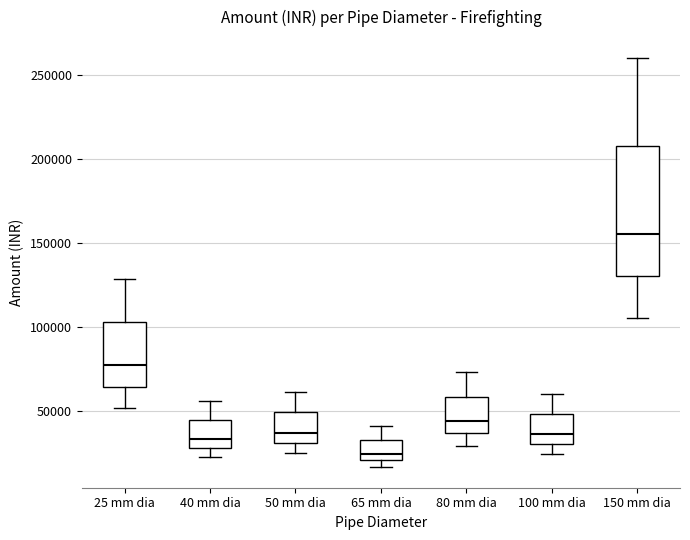

Reading left to right, read every box against the y-axis: the position of its median line, the range the box covers, and the ends of its whiskers. The values are not printed on the chart, so give them approximately, as read against the axis.

25 mm dia: median 75000, box 65000 to 105000, whiskers 50000 to 130000
40 mm dia: median 35000, box 30000 to 45000, whiskers 20000 to 55000
50 mm dia: median 35000, box 30000 to 50000, whiskers 25000 to 60000
65 mm dia: median 25000, box 20000 to 35000, whiskers 15000 to 40000
80 mm dia: median 45000, box 35000 to 60000, whiskers 30000 to 75000
100 mm dia: median 35000, box 30000 to 50000, whiskers 25000 to 60000
150 mm dia: median 155000, box 130000 to 210000, whiskers 105000 to 260000